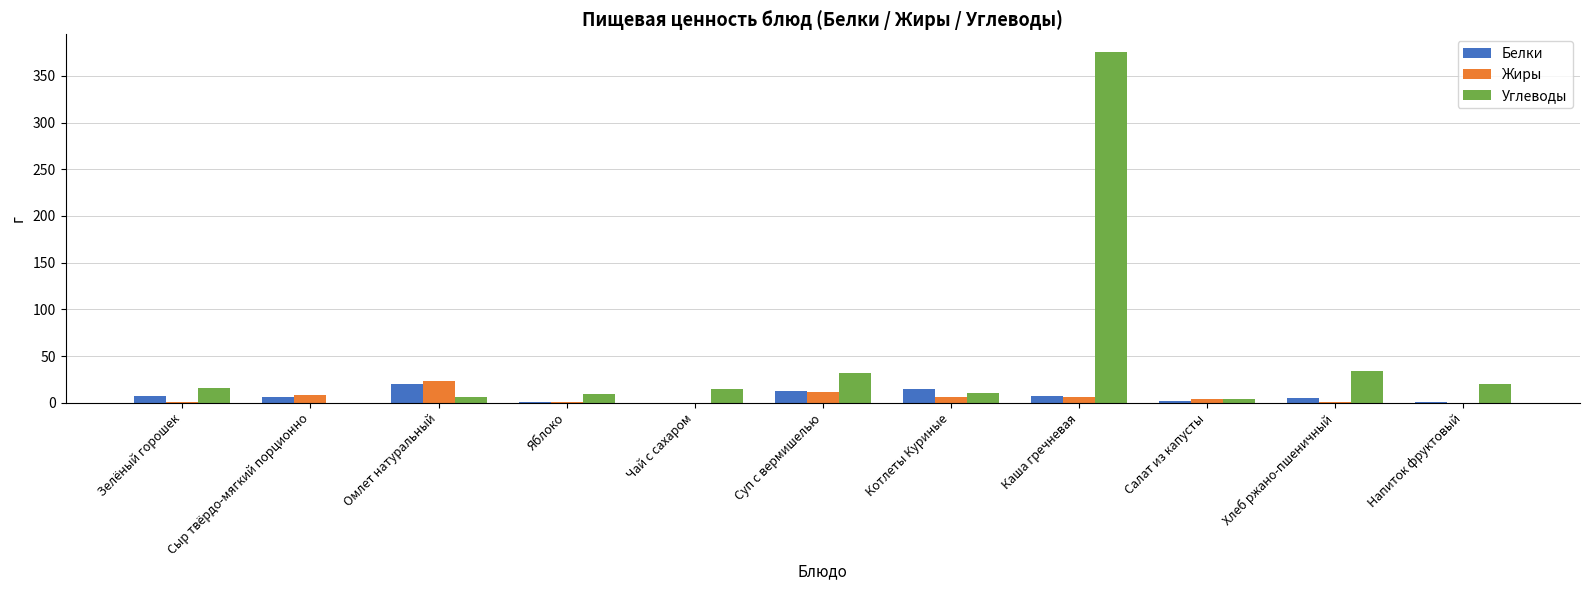

How many categories are shown in the chart?

11